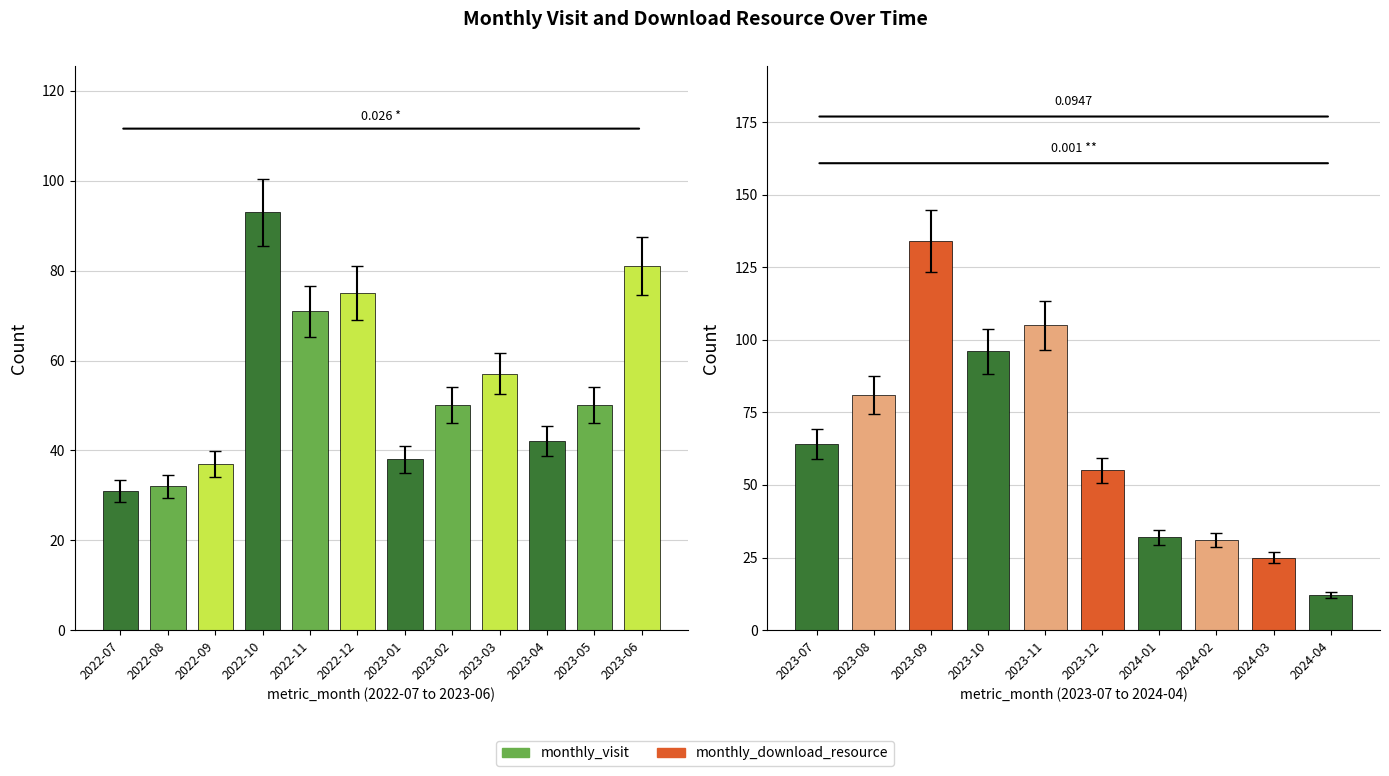

Which series has the widest spread of values?

monthly_download_resource